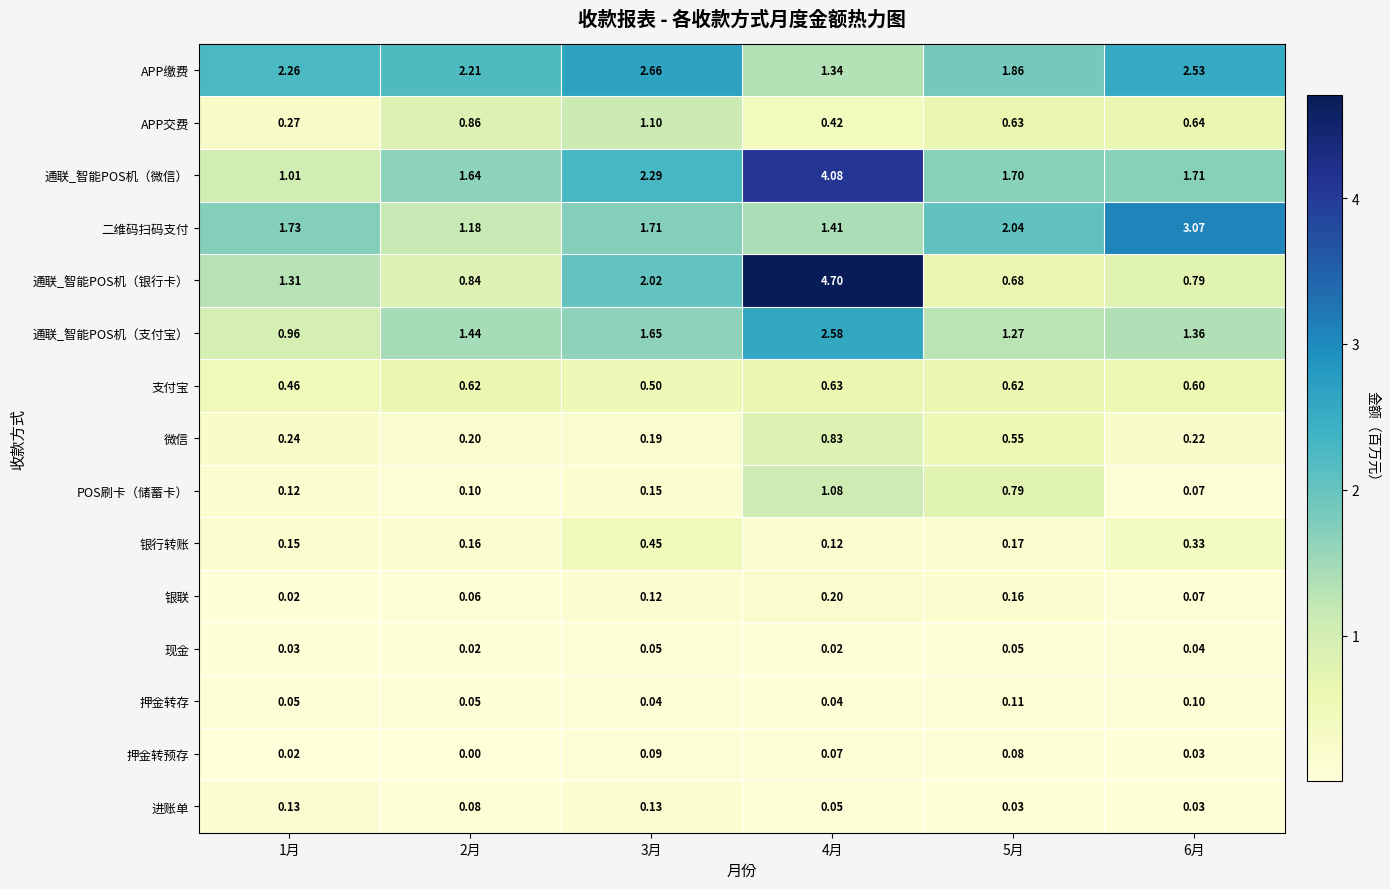

What is the spread (max minus min) of values at 4月?

4.7